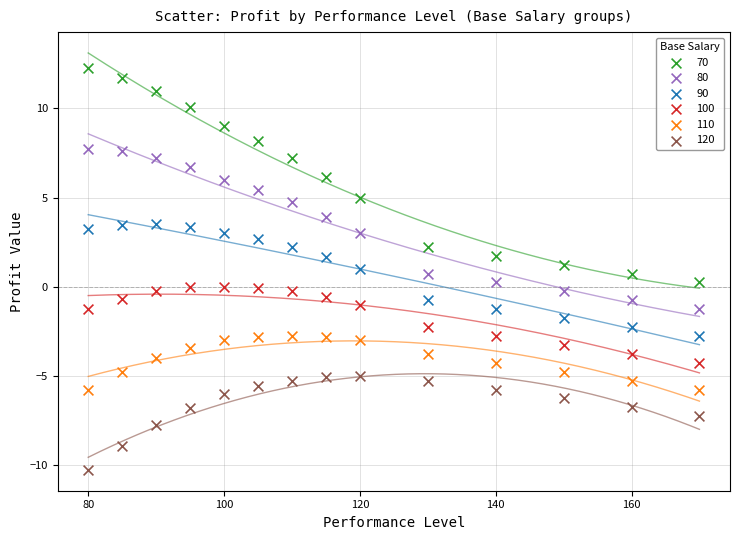

Which series reaches the maximum Y coordinate?

70